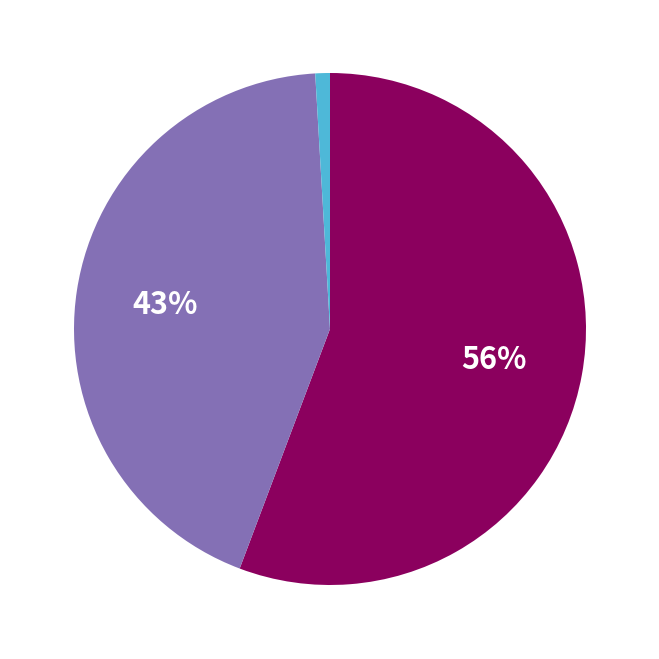

To the nearest percent, what is the average slice percentage?

33%